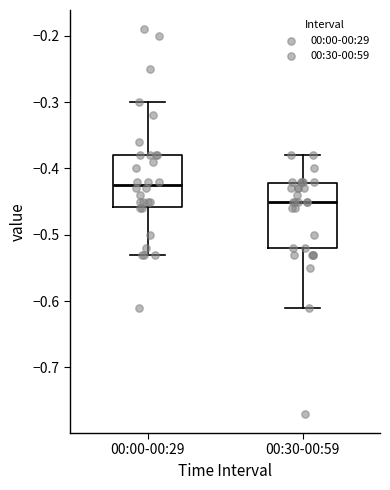

Which box is the tallest, from its lower edge to its upper edge?

00:30-00:59